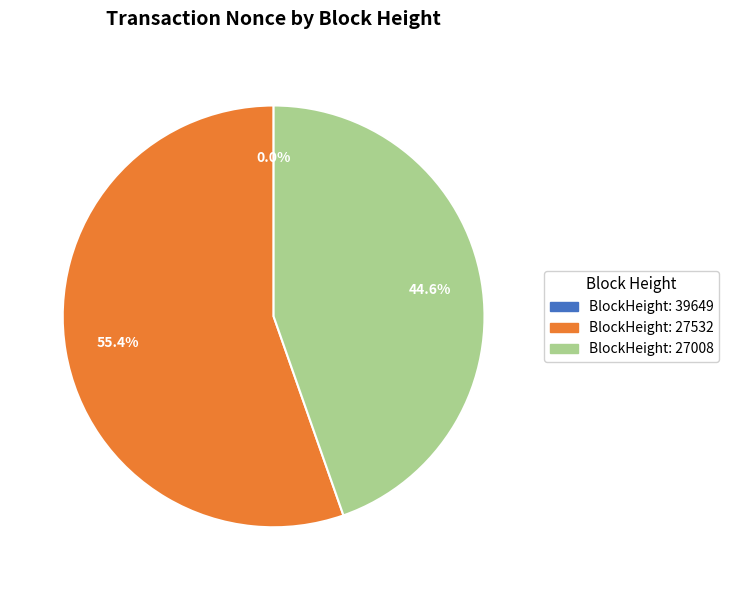

To the nearest percent, what is the average slice percentage?

33%